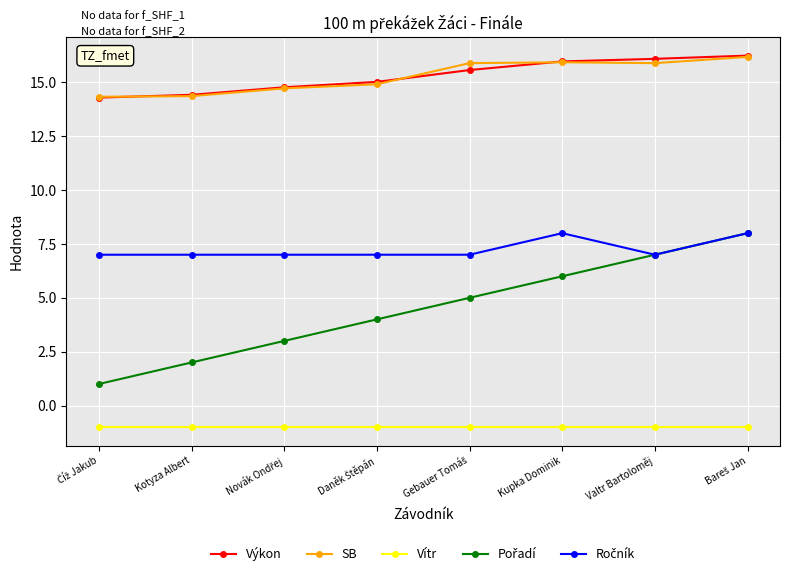

What is the greatest value displayed?

16.2